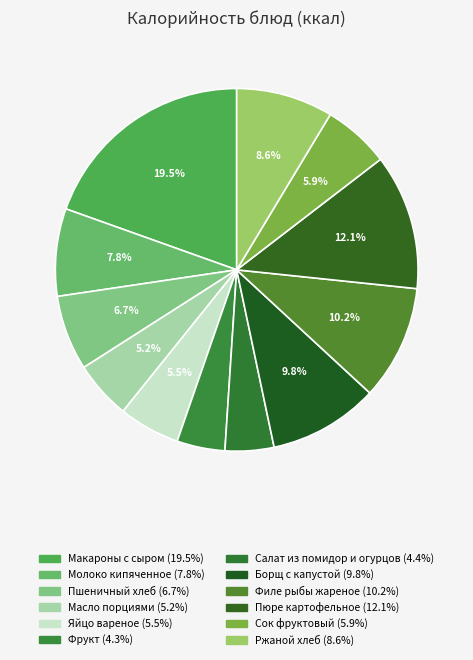

To the nearest percent, what portion does Яйцо вареное represent?

5%